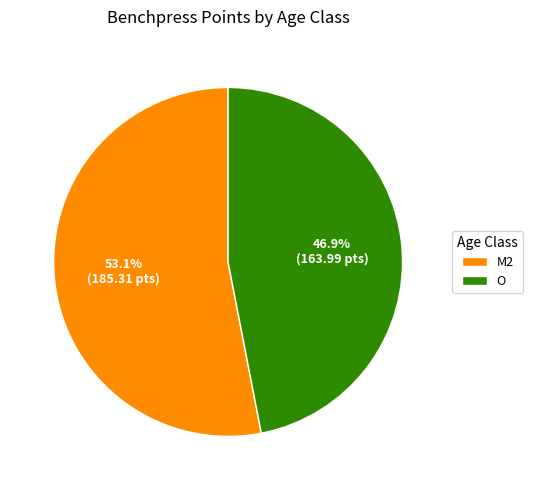

The O slice represents 47% of the pie. True or false?

True